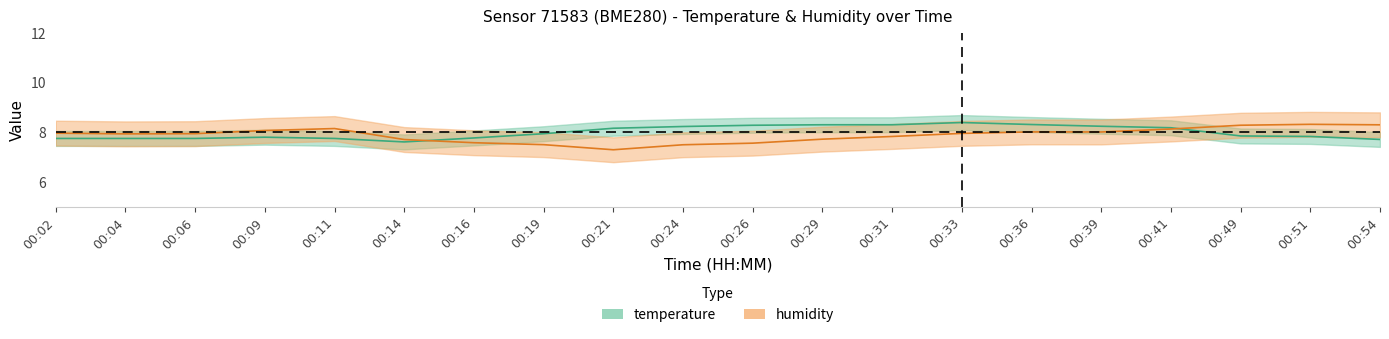

The humidity series shows 7.6 at 00:26. True or false?

True